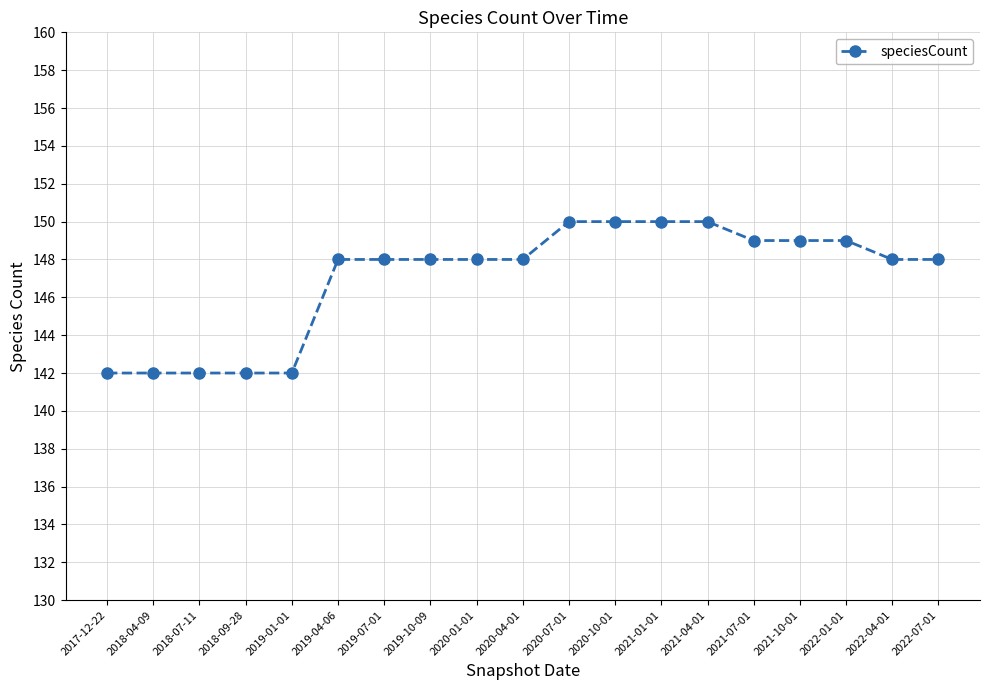

What is the label of the 11th point from the left?

2020-07-01